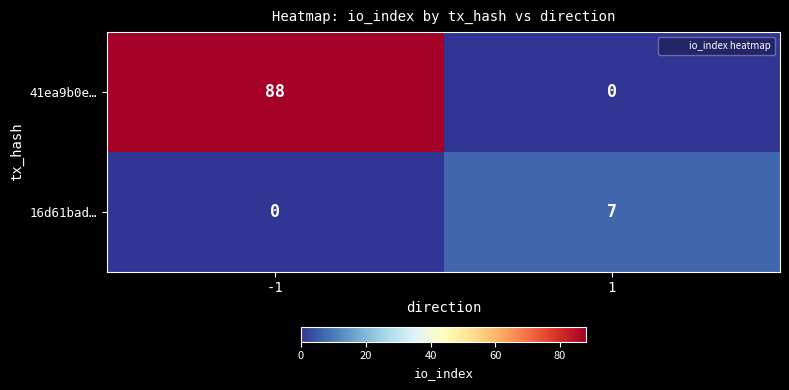

How many distinct data groups are displayed?

2